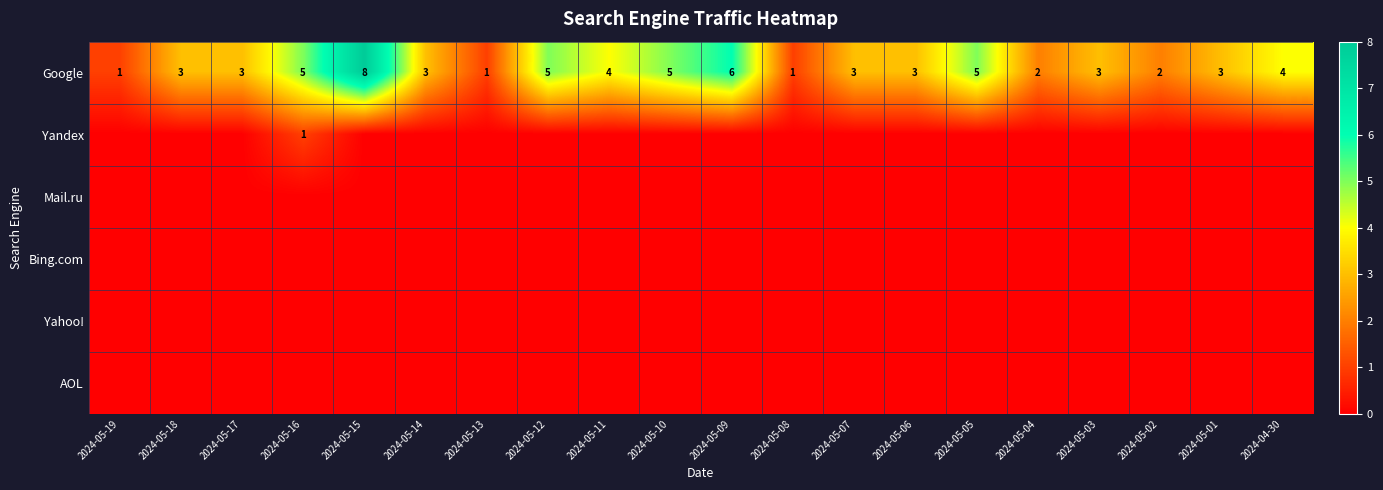

What is the difference between the maximum and minimum values in the Google series?

7